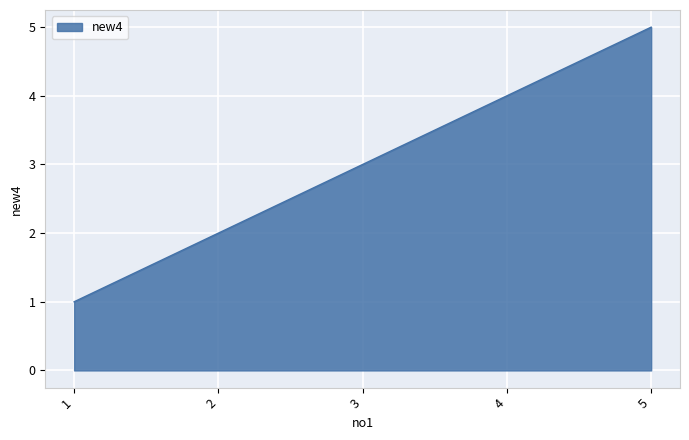

Approximately how many times larger is the value at 1 compared to 5?

0.2